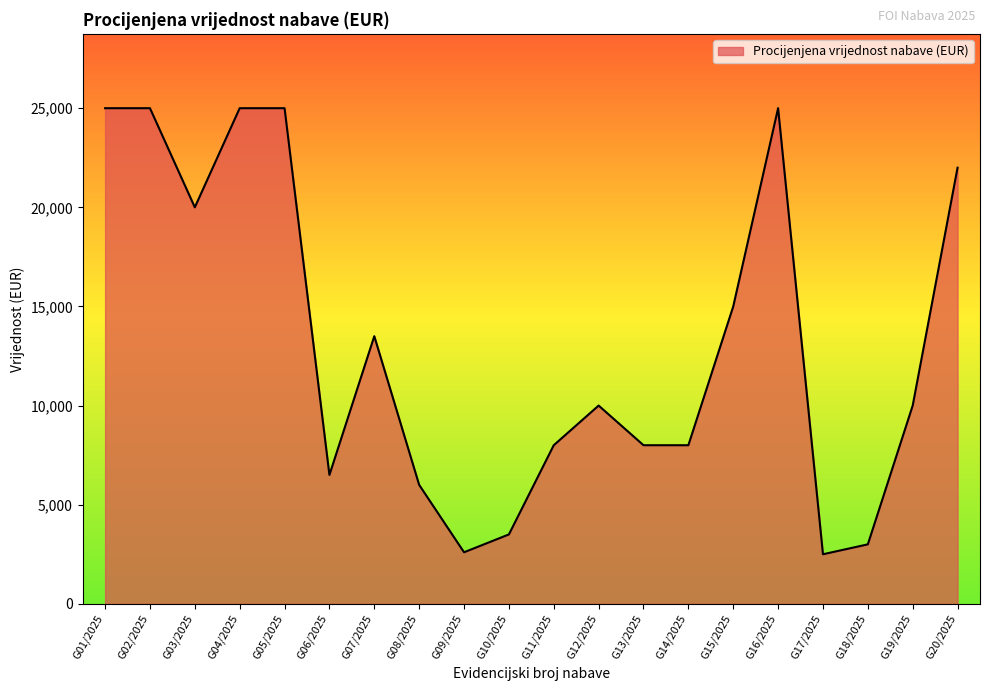

How many lines are shown in the chart?

1